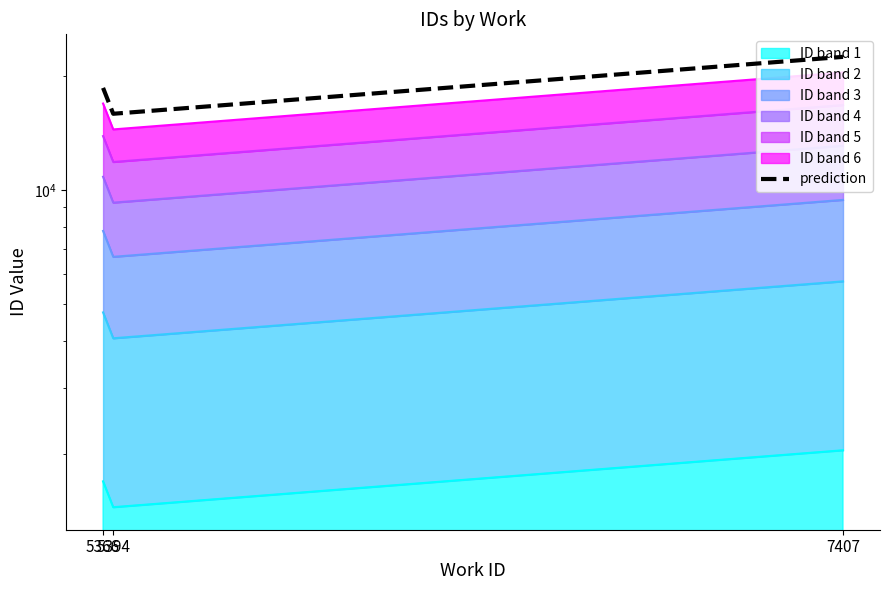

Rank the categories by value from lowest to highest.

5394, 5366, 7407